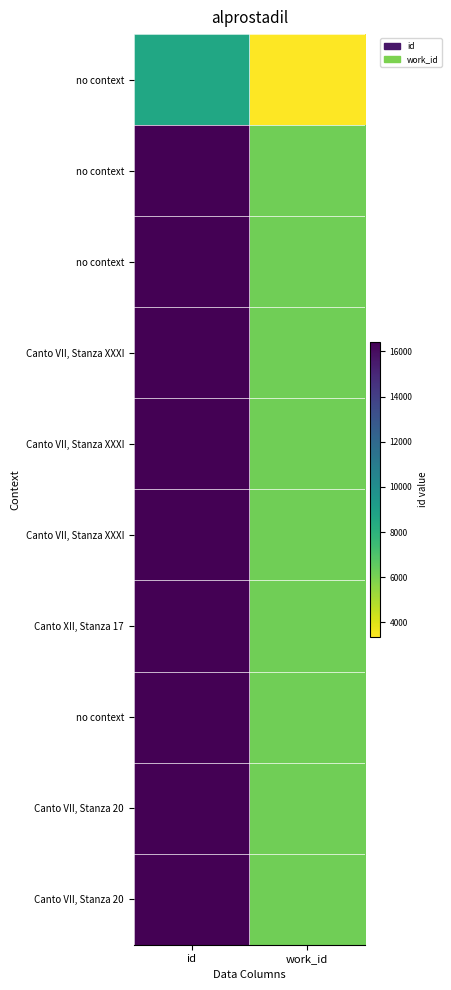

What is the spread (max minus min) of values at work_id?

2862